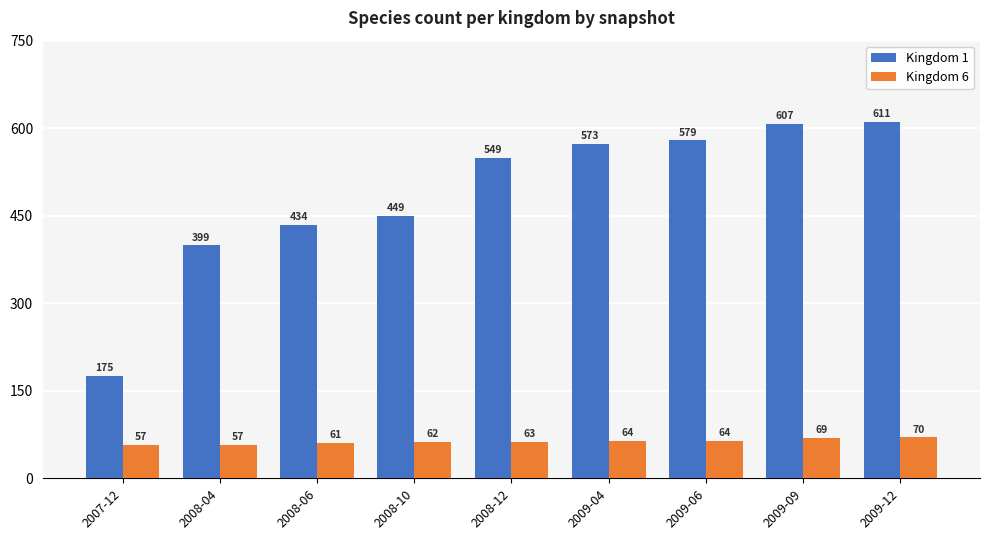

True or false: Kingdom 6 has a value of 93 at 2009-06.

False